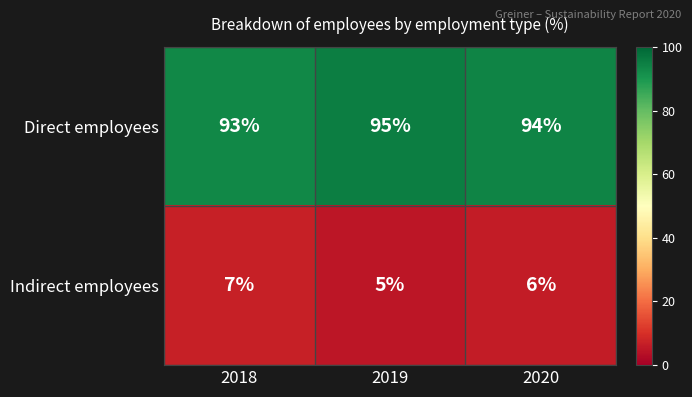

Rank the series by their maximum value, from lowest to highest.

Indirect employees, Direct employees